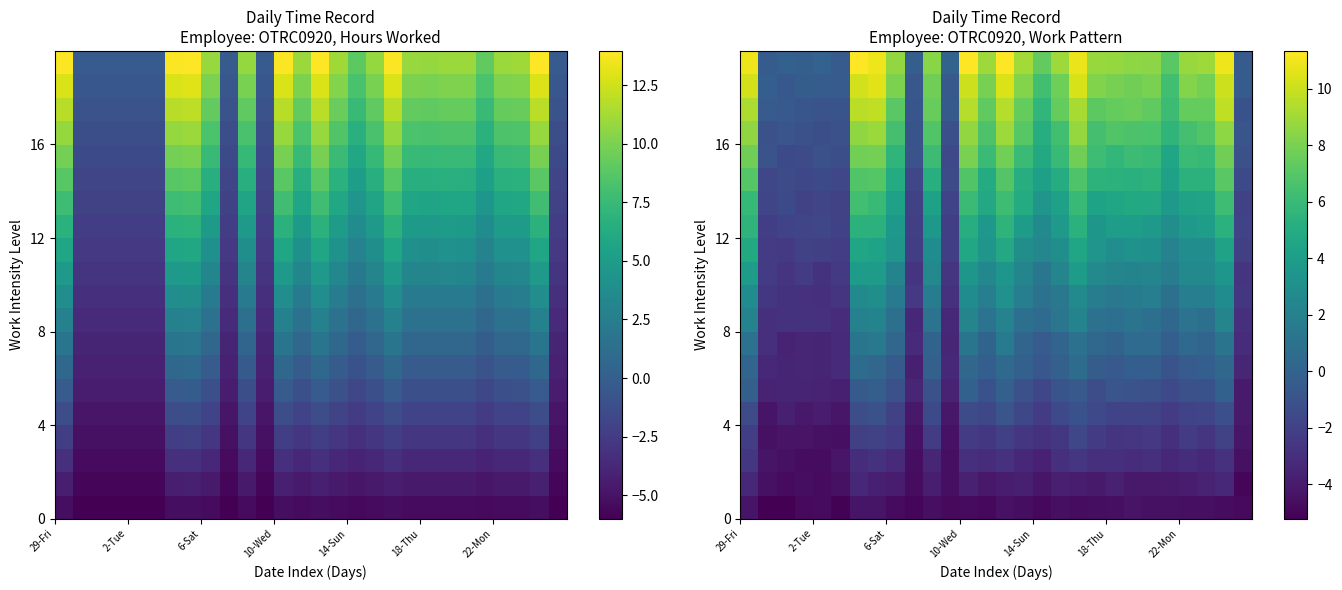

What is the difference between the highest and lowest values at 24?

13.3